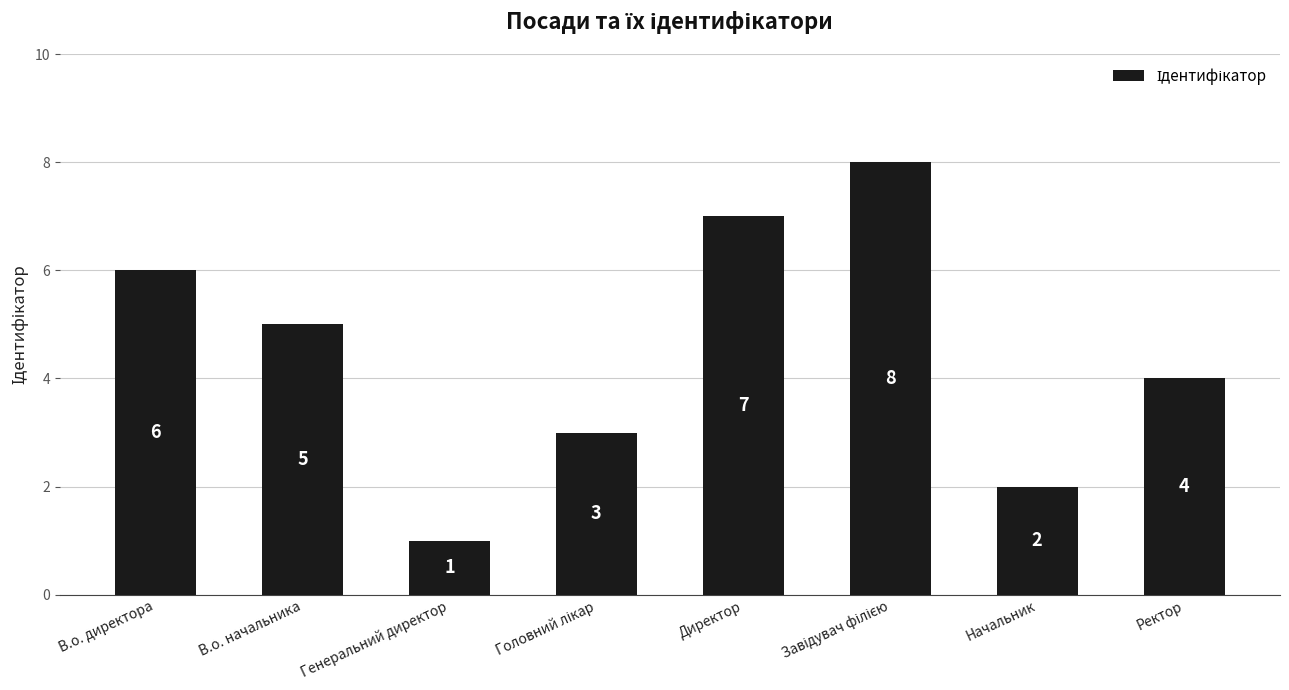

Reading left to right, transcribe all the data shown in this chart.

6	5	1	3	7	8	2	4